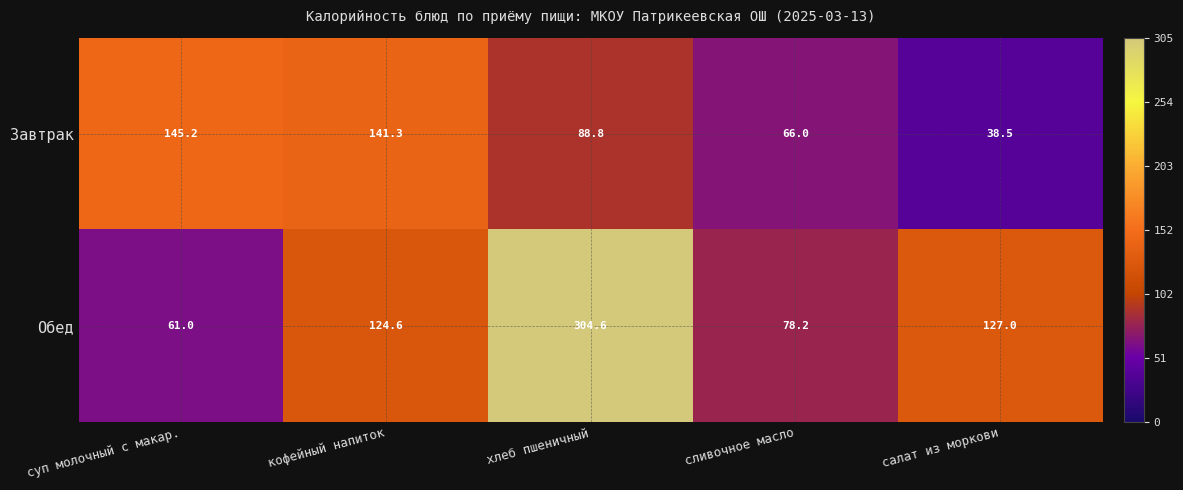

What is the difference between the highest and lowest values at сливочное масло?

12.2